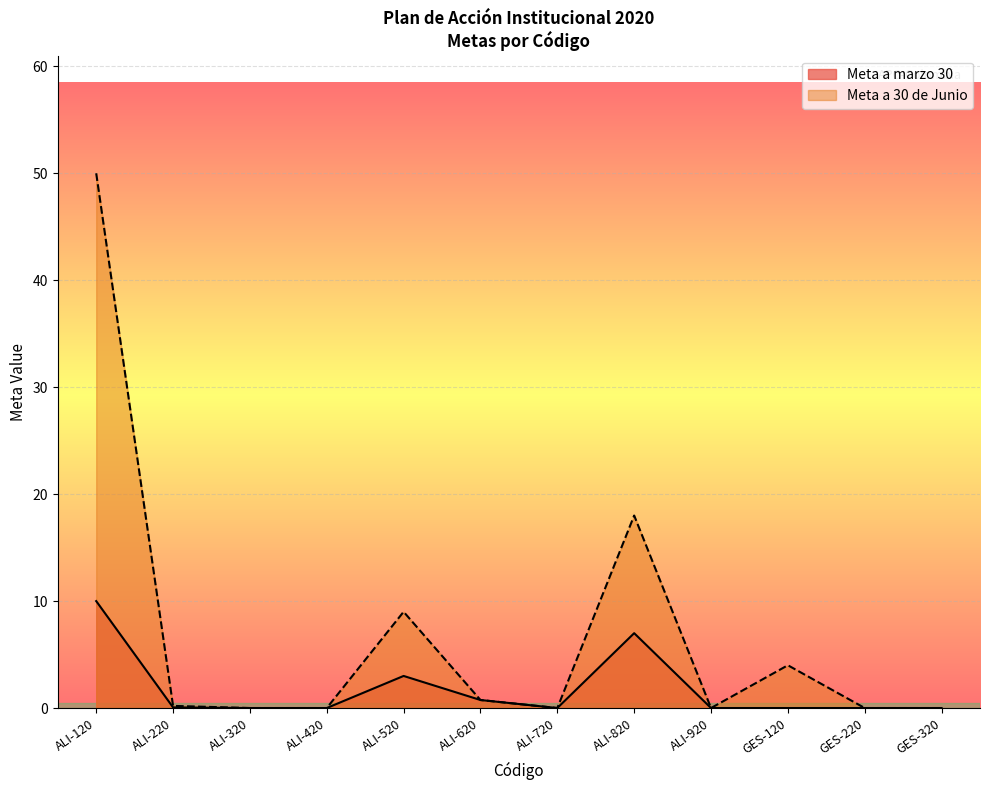

True or false: Meta a 30 de Junio and Meta a marzo 30 cross at least once.

False